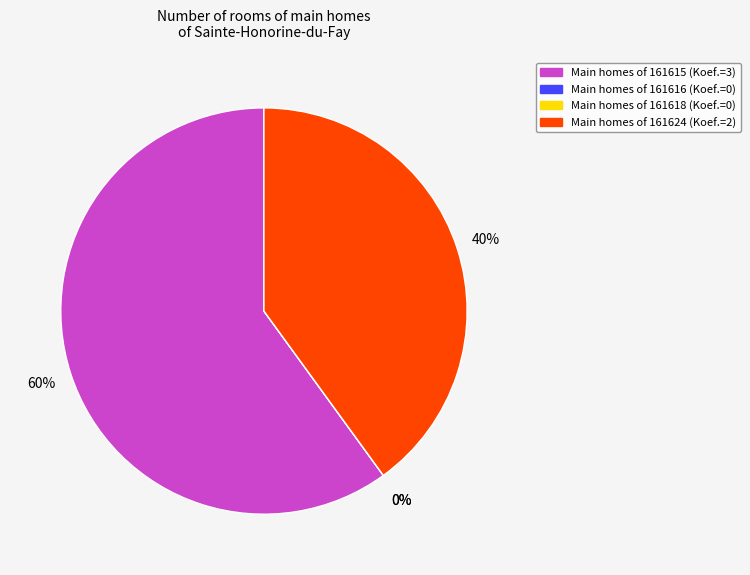

The 161624 slice represents 34% of the pie. True or false?

False